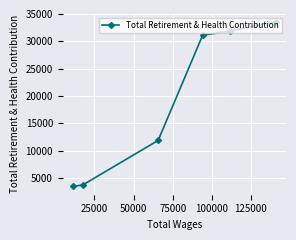

How many categories are shown in the chart?

6